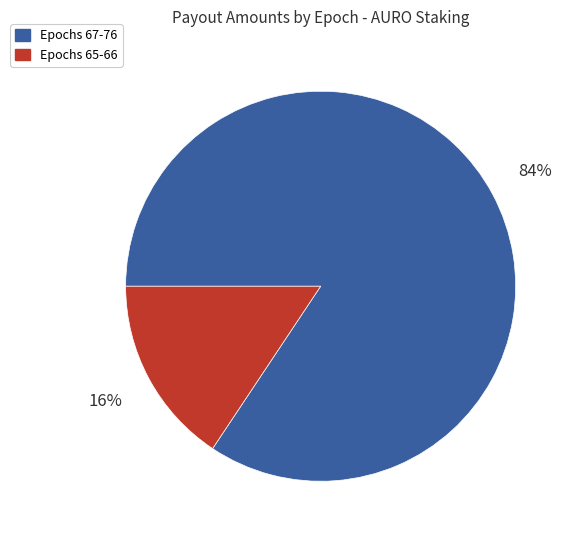

What is the smallest slice in the pie chart?

Epochs 65-66